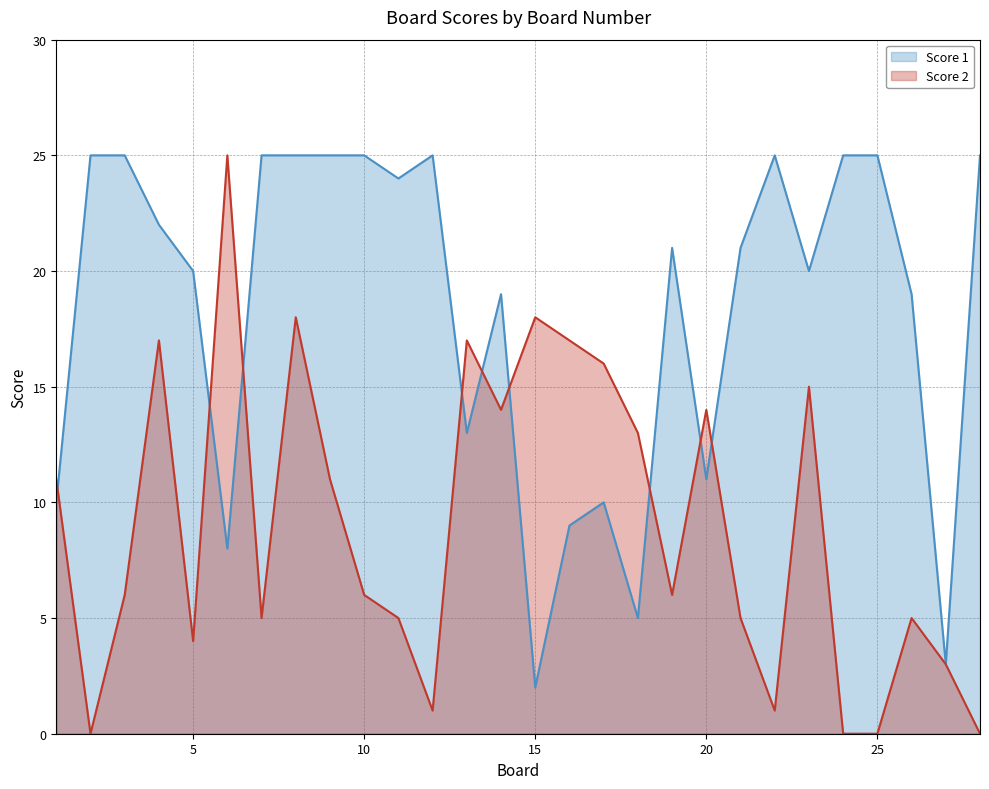

Which series has the largest range (max minus min)?

Score 2